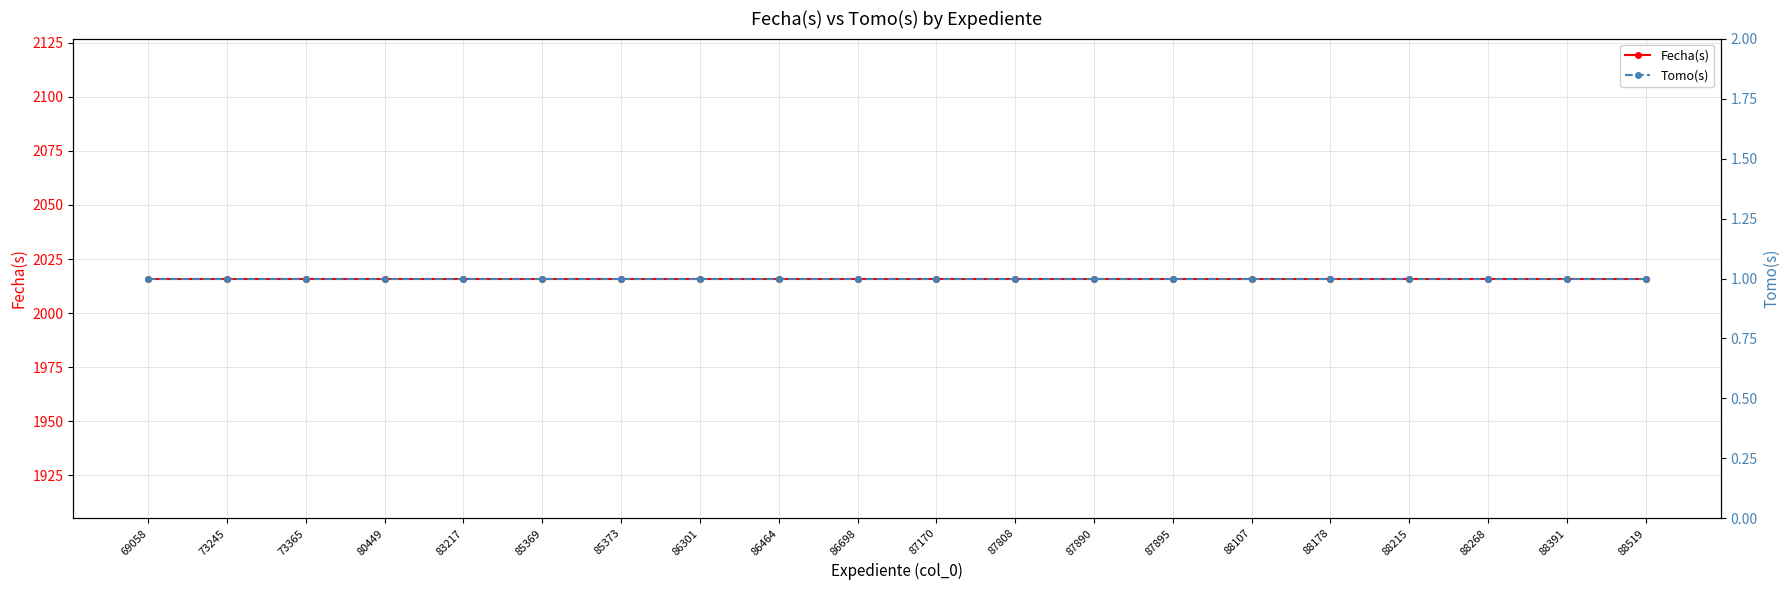

Which series changed the most between 88107 and 88215?

Fecha(s)